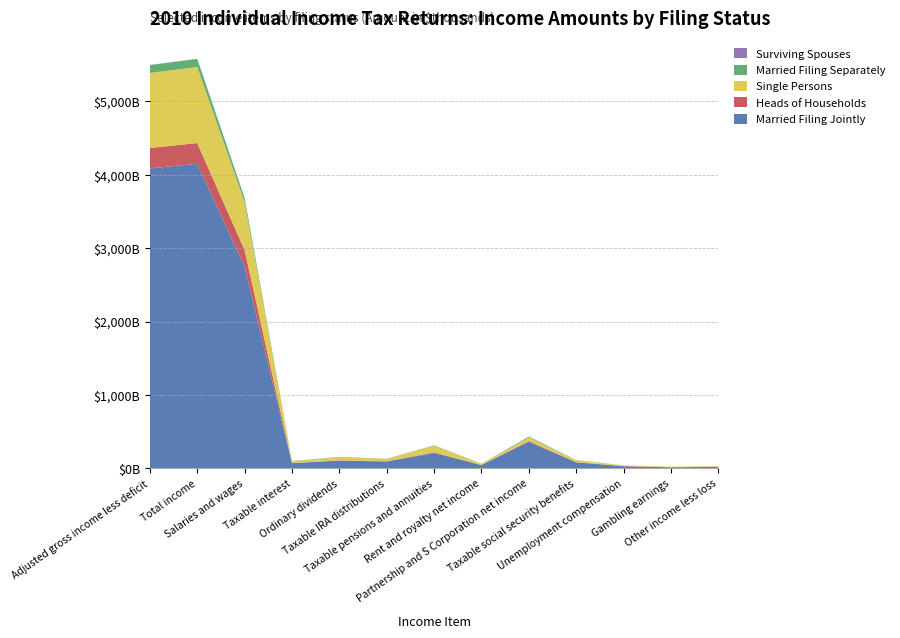

Reading left to right, list all the values displayed in this chart.

Married Filing Jointly: Adjusted gross income less deficit=4088041321	Total income=4151814589	Salaries and wages=2746469030	Taxable interest=68439625	Ordinary dividends=104577901	Taxable IRA distributions=91786086	Taxable pensions and annuities=207150425	Rent and royalty net income=43971175	Partnership and S Corporation net income=360027602	Taxable social security benefits=81298317	Unemployment compensation=26835682	Gambling earnings=12428715	Other income less loss=19013858
Heads of Households: Adjusted gross income less deficit=277354765	Total income=281696560	Salaries and wages=226753099	Taxable interest=2167563	Ordinary dividends=3633978	Taxable IRA distributions=3384103	Taxable pensions and annuities=10241260	Rent and royalty net income=1650911	Partnership and S Corporation net income=11139506	Taxable social security benefits=1562059	Unemployment compensation=2651979	Gambling earnings=1552119	Other income less loss=1123373
Single Persons: Adjusted gross income less deficit=1022862908	Total income=1037099730	Salaries and wages=655051759	Taxable interest=24025908	Ordinary dividends=40297378	Taxable IRA distributions=33771613	Taxable pensions and annuities=90373349	Rent and royalty net income=14729280	Partnership and S Corporation net income=48638065	Taxable social security benefits=28249308	Unemployment compensation=9644252	Gambling earnings=7354406	Other income less loss=5855603
Married Filing Separately: Adjusted gross income less deficit=108023139	Total income=109469615	Salaries and wages=57005983	Taxable interest=3869866	Ordinary dividends=5517178	Taxable IRA distributions=1180058	Taxable pensions and annuities=5221838	Rent and royalty net income=1548212	Partnership and S Corporation net income=11877036	Taxable social security benefits=1661595	Unemployment compensation=572722	Gambling earnings=552221	Other income less loss=624868
Surviving Spouses: Adjusted gross income less deficit=2311487	Total income=2345132	Salaries and wages=1476834	Taxable interest=79402	Ordinary dividends=77391	Taxable IRA distributions=81530	Taxable pensions and annuities=201739	Rent and royalty net income=24384	Partnership and S Corporation net income=174975	Taxable social security benefits=45465	Unemployment compensation=15994	Gambling earnings=1125	Other income less loss=26724